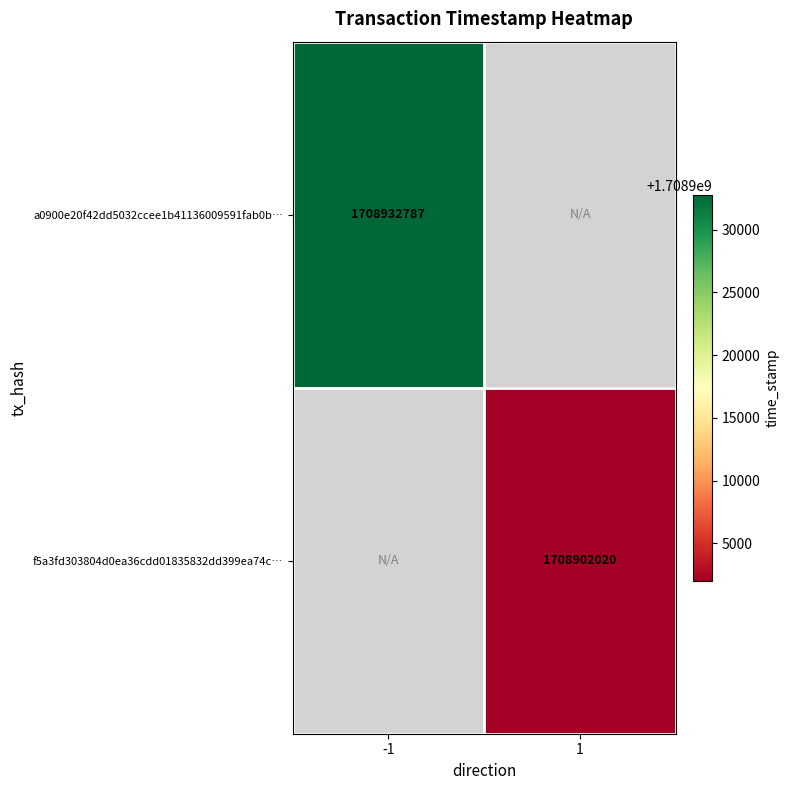

Is the value of a0900e20f42dd5032ccee1b41136009591fab0b… at -1 greater than the value of f5a3fd303804d0ea36cdd01835832dd399ea74c… at 1?

Yes